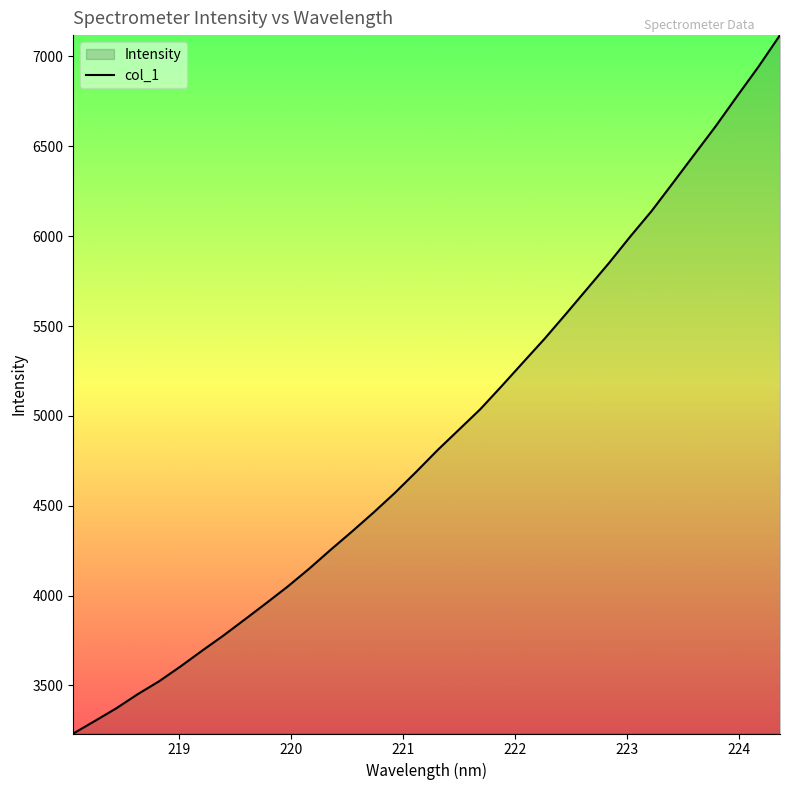

What is the maximum value shown in the chart?

7118.7